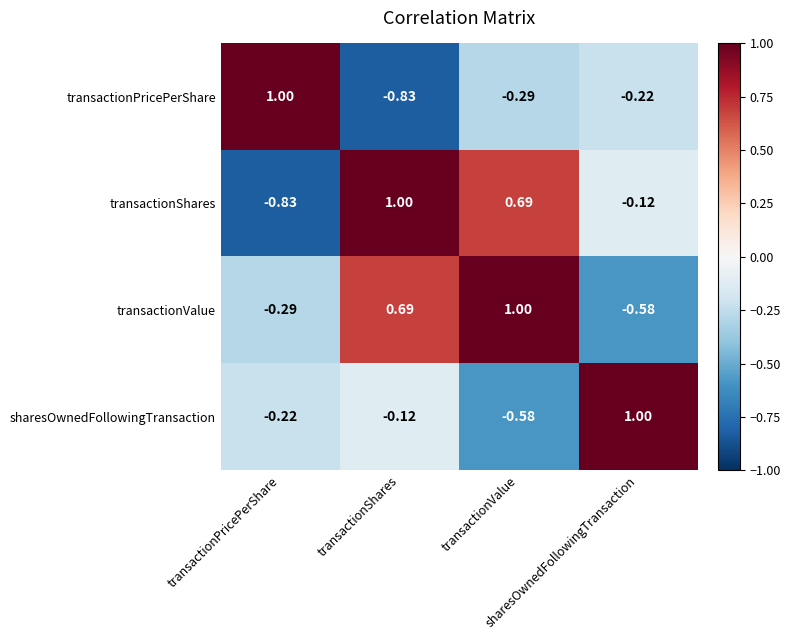

Count the number of categories in the chart.

4